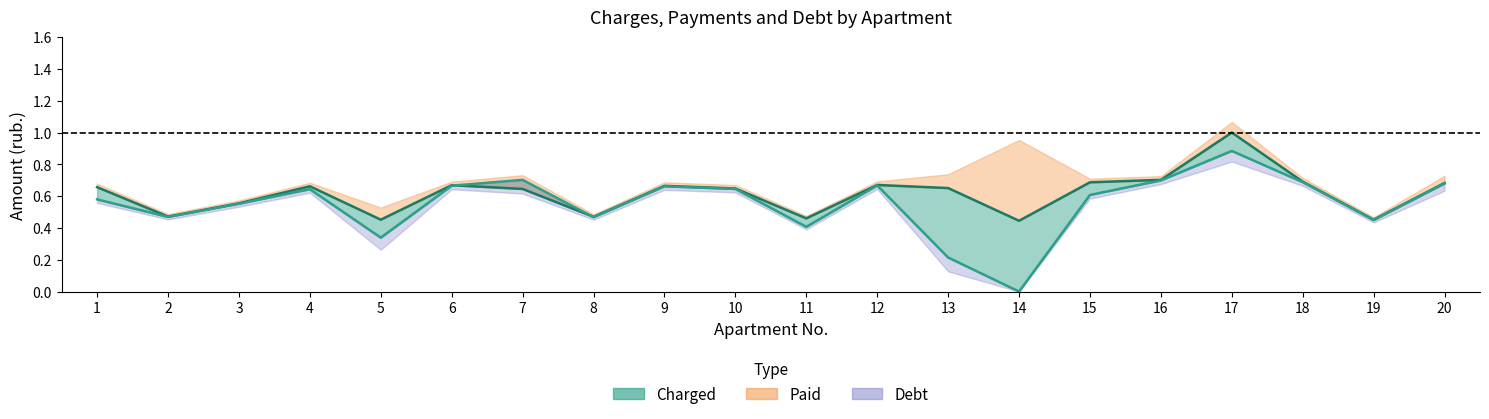

What is the value of the charged point at the 1st from the left?

0.7